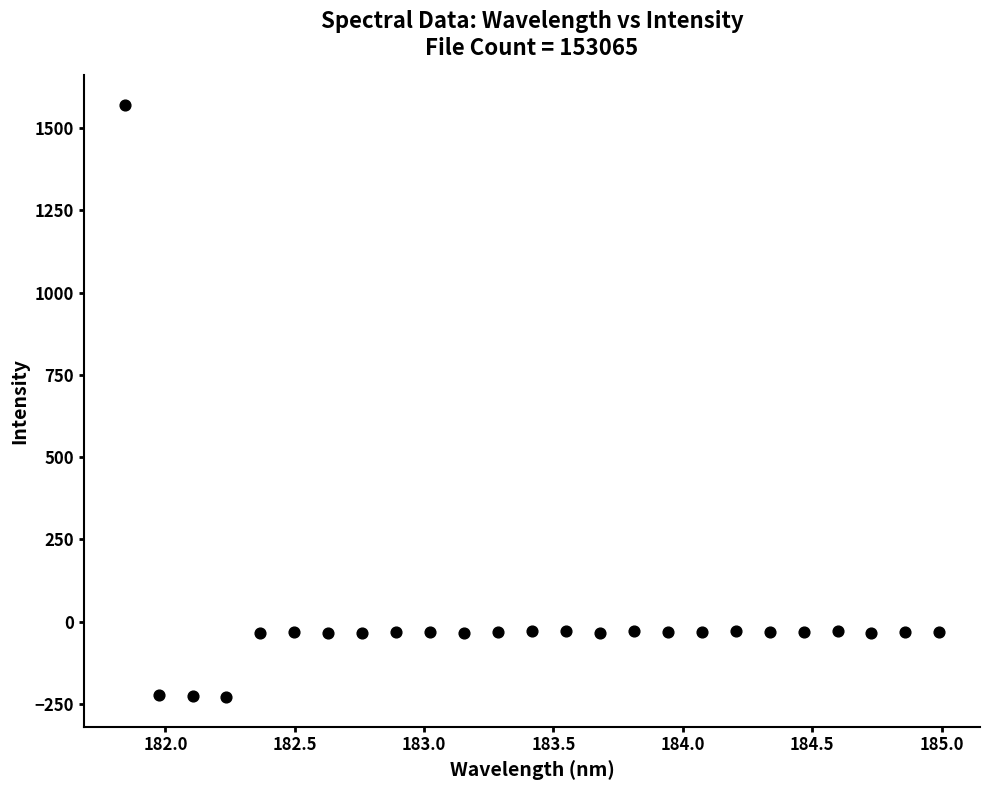

What is the range of Y values (max minus min)?

1800.0